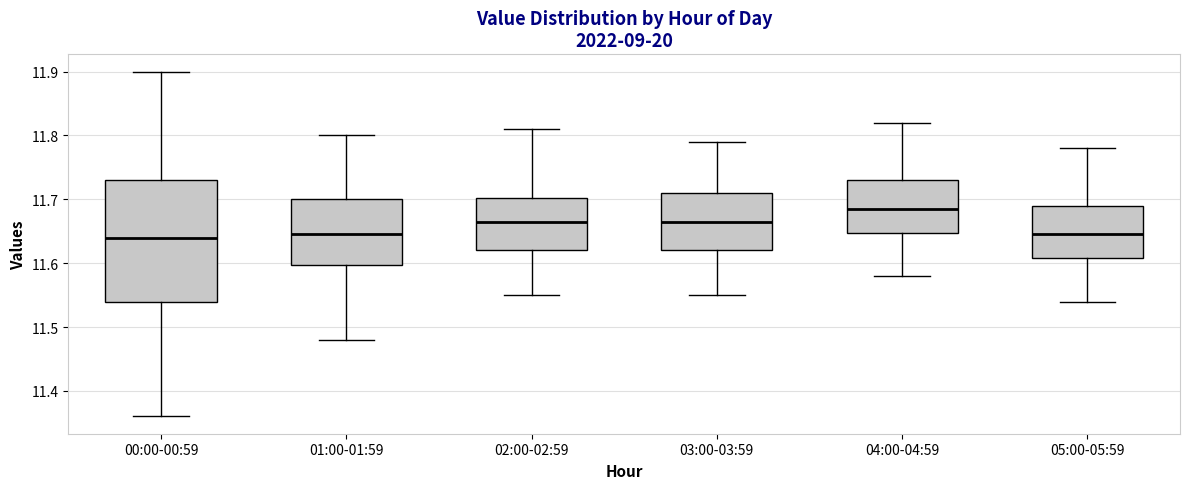

Where is the upper edge of the box for 01:00-01:59 on the y-axis? The values are not printed on the chart, so give them approximately, as read against the axis.

11.70